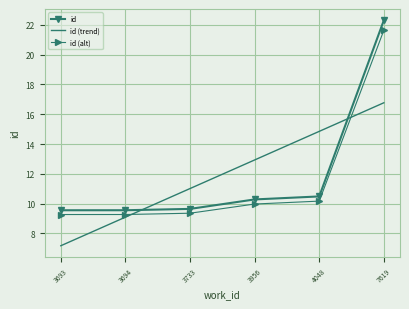

What is the total value across all series at 3693?

26.0